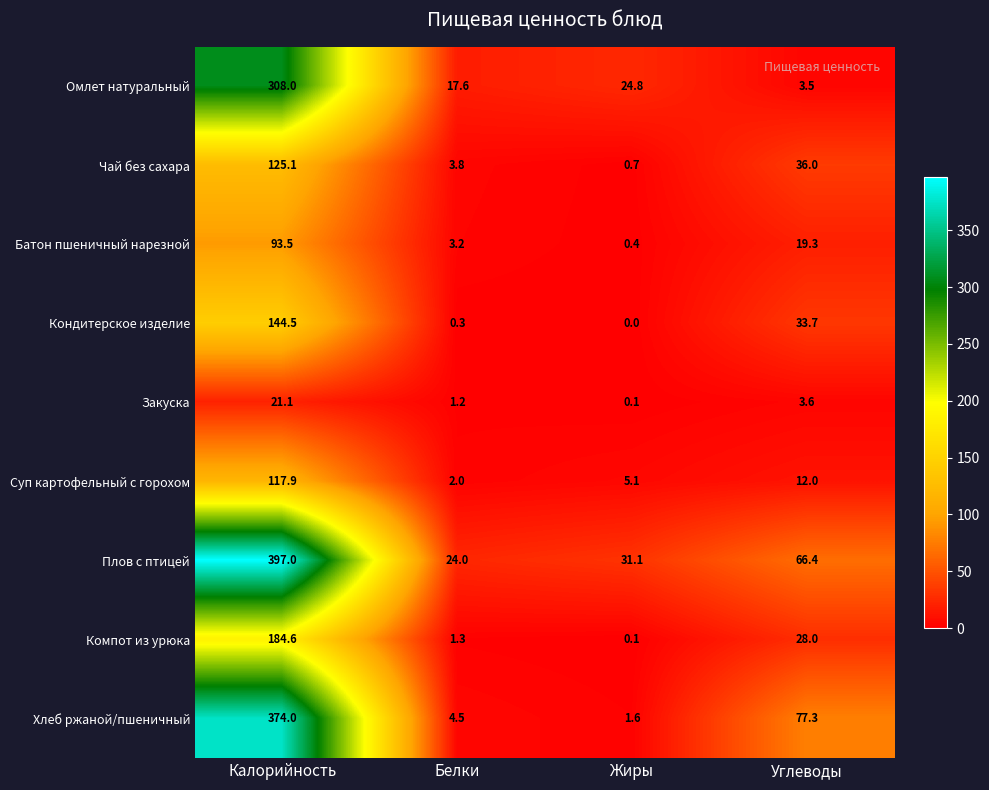

The value of Компот из урюка at Углеводы is 38.3. True or false?

False